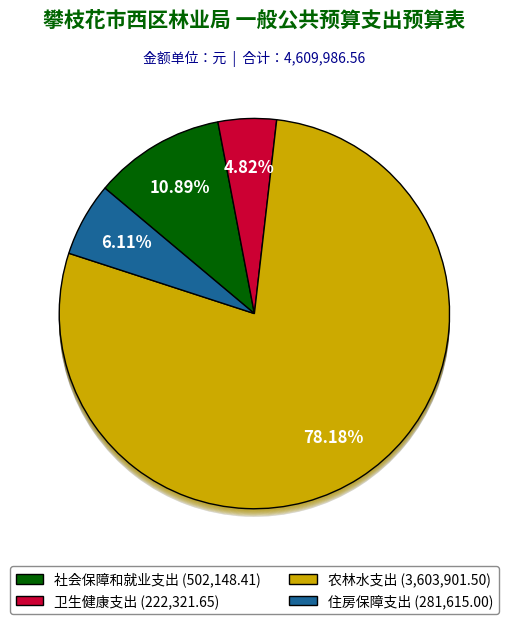

Which slice represents more than half of the pie?

农林水支出